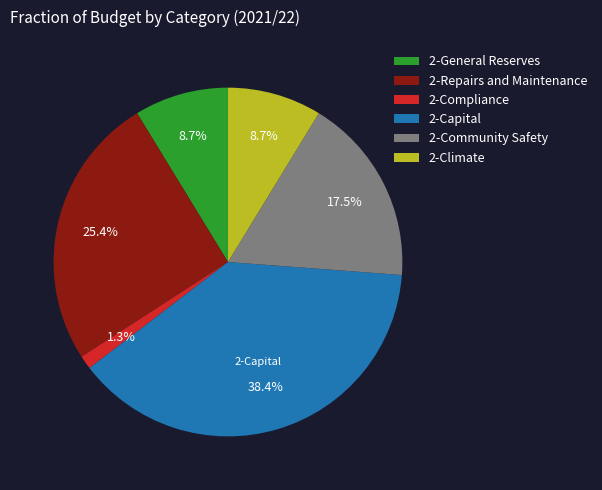

Is it true that 2-Climate is 9% of the pie?

True